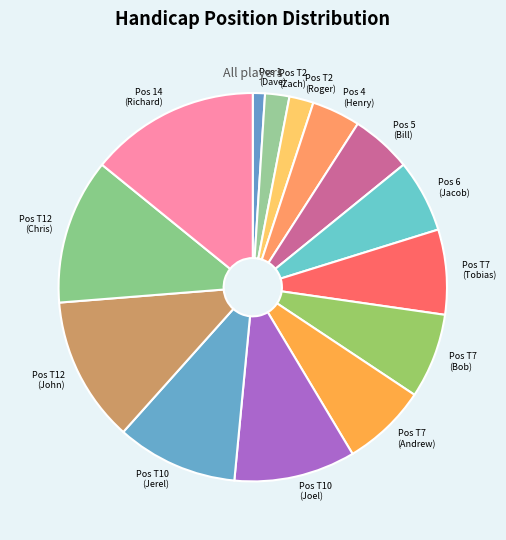

Is there a majority slice in this chart?

No